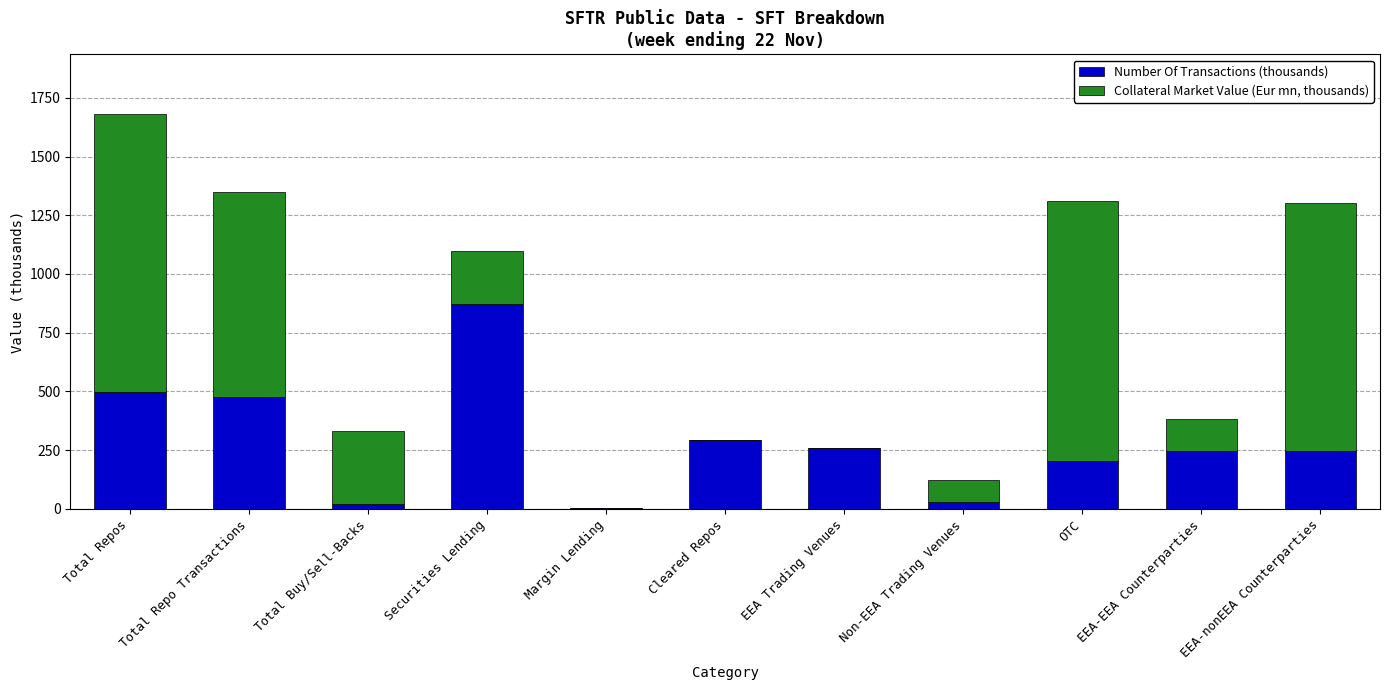

What is the highest value of the Number Of Transactions (thousands) series?

873.1